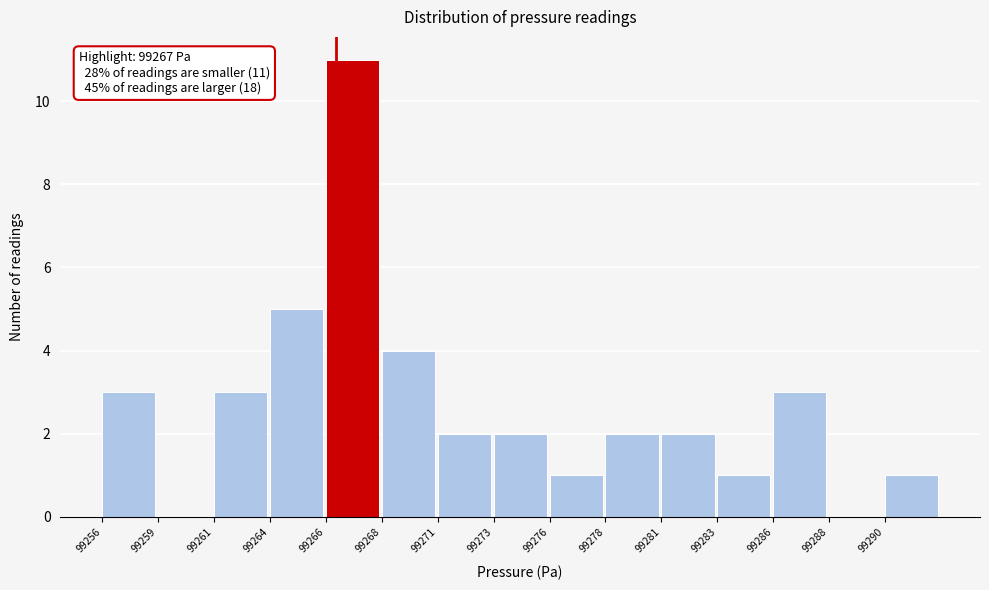

Reading left to right, list all the values displayed in this chart.

99256=3	99259=0	99261=3	99264=5	99266=11	99268=4	99271=2	99273=2	99276=1	99278=2	99281=2	99283=1	99286=3	99288=0	99290=1